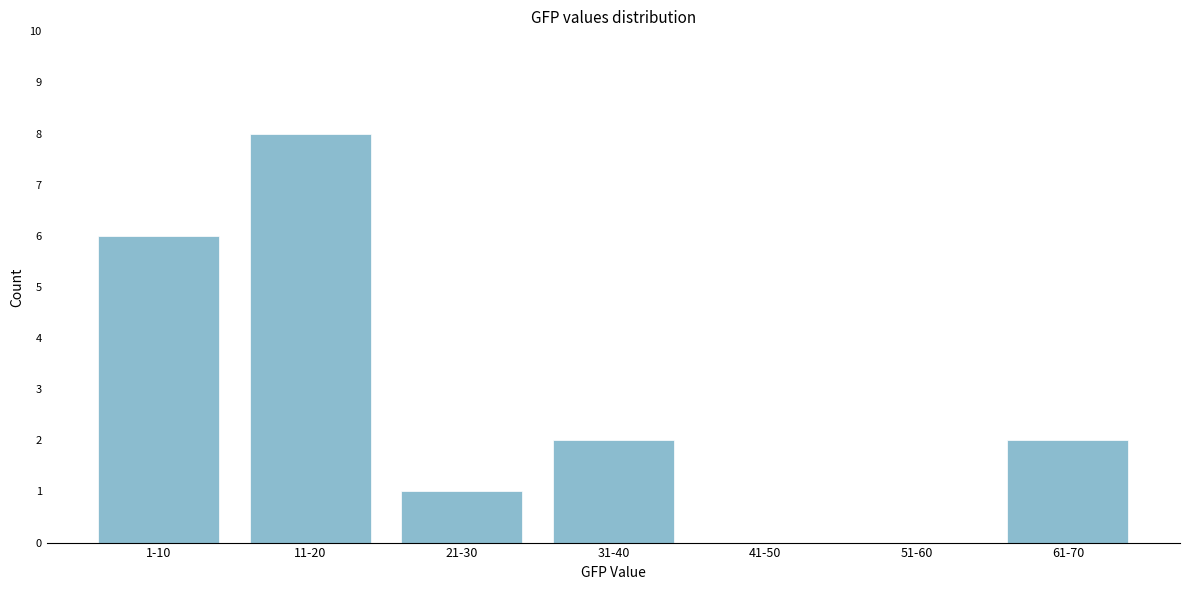

Reading right to left, transcribe all the data shown in this chart.

61-70=2	51-60=0	41-50=0	31-40=2	21-30=1	11-20=8	1-10=6